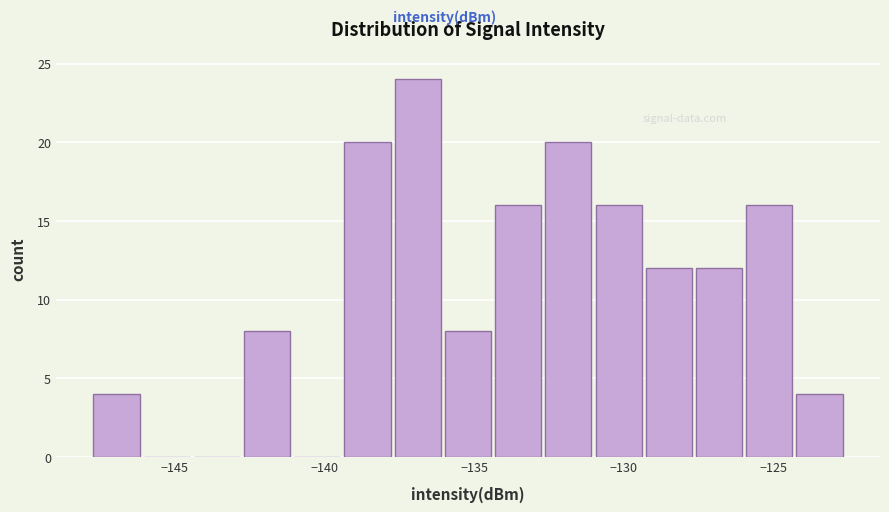

Read against the x-axis, roughly where is the centre of the tallest bar?

-137.0